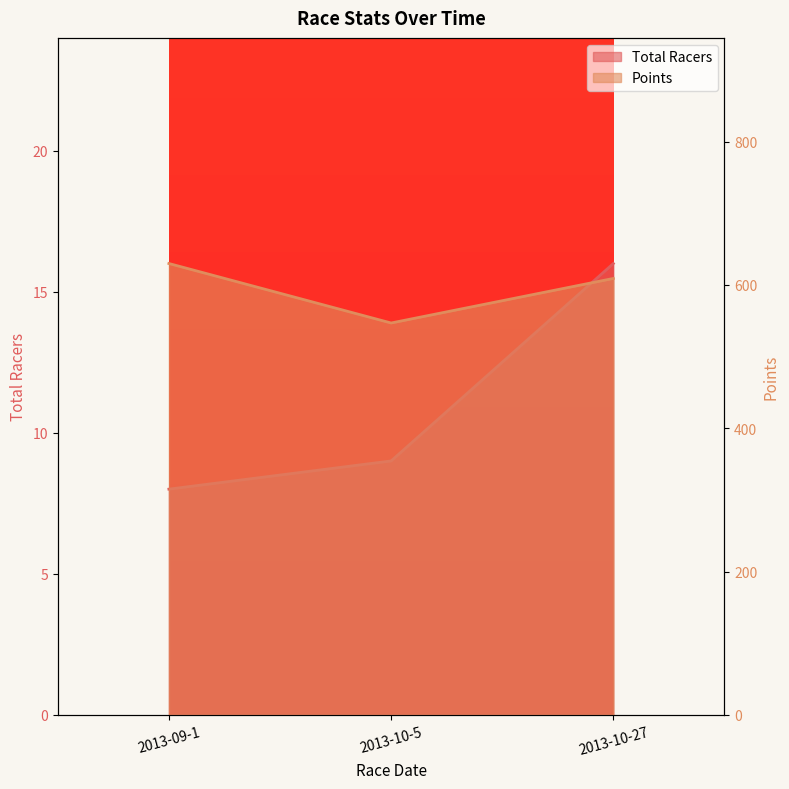

Reading left to right, what are all the values shown in this chart?

Total Racers: 8.0	9.0	16.0
Points: 630.0	547.0	609.1